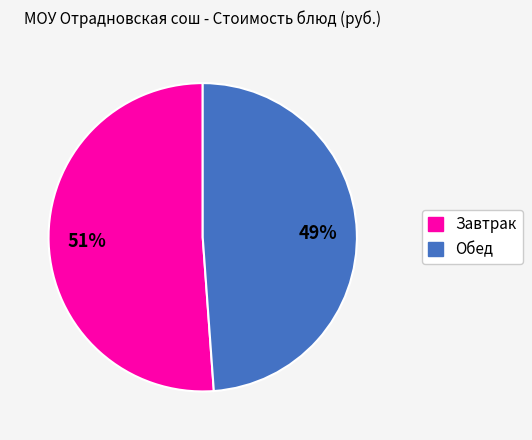

Is there any slice that represents more than half of the pie?

Yes